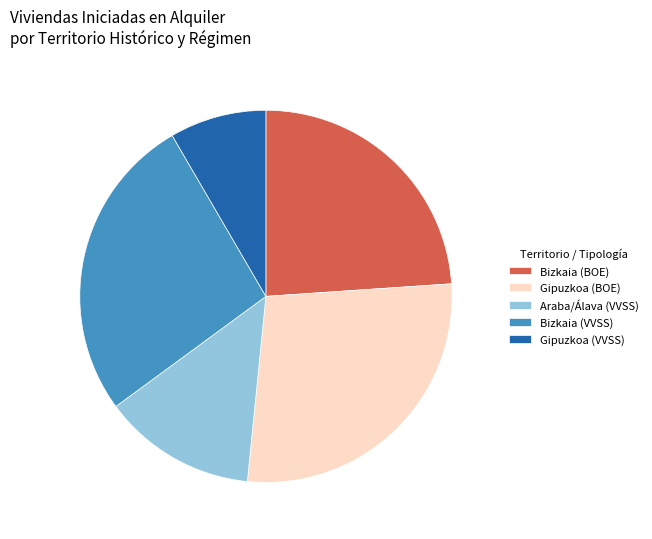

The Bizkaia (VVSS) slice represents 19% of the pie. True or false?

False